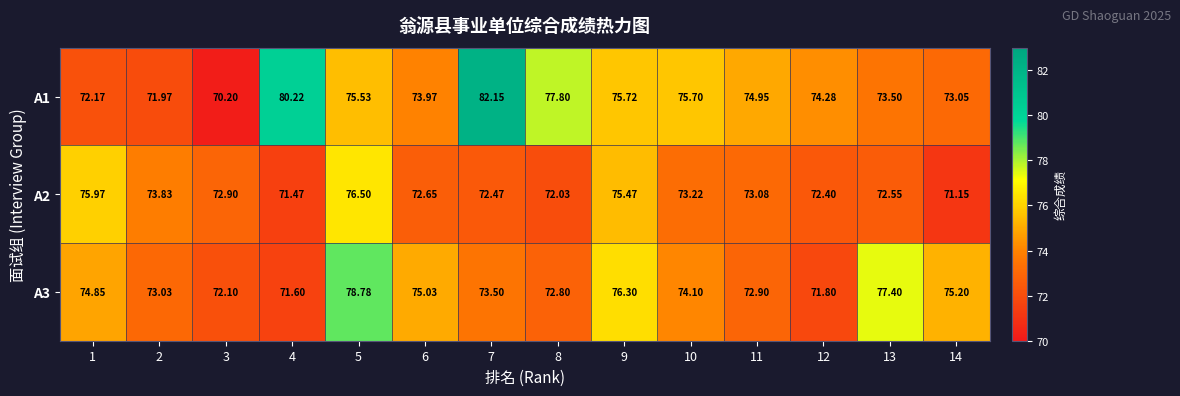

Is the value of A3 at 1 greater than the value of A1 at 6?

Yes